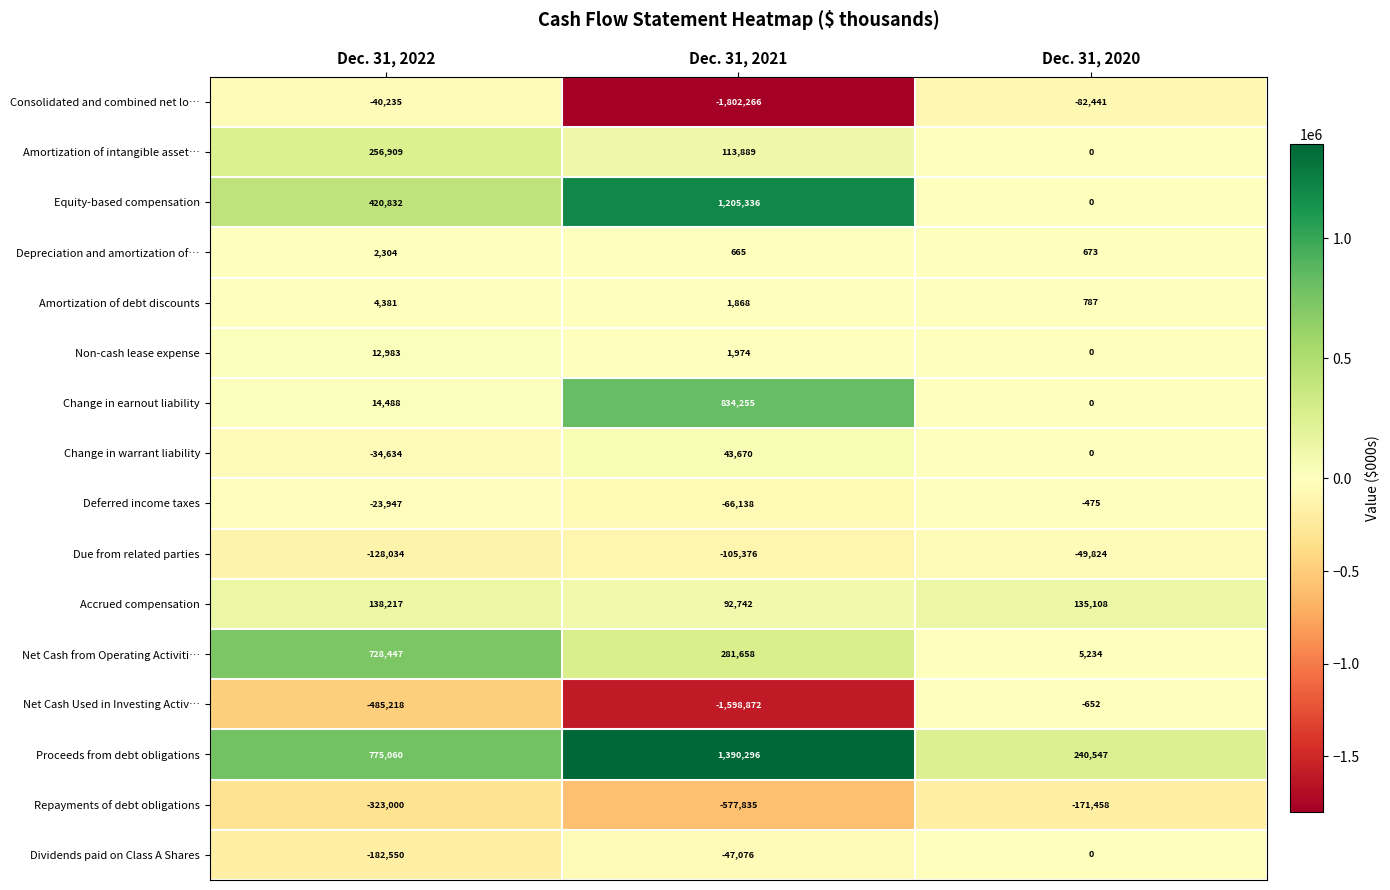

At which label does Consolidated and combined net lo… first exceed -82441?

Dec. 31, 2022